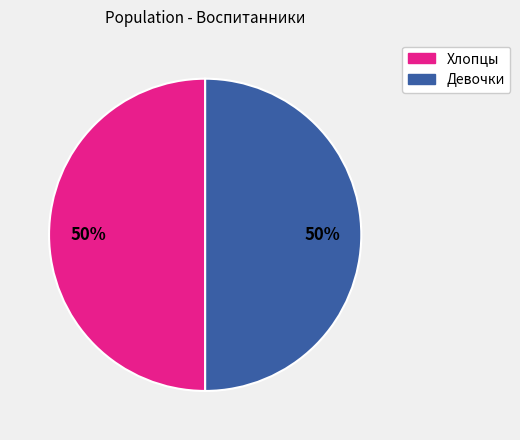

To the nearest percent, what is the average slice percentage?

50%